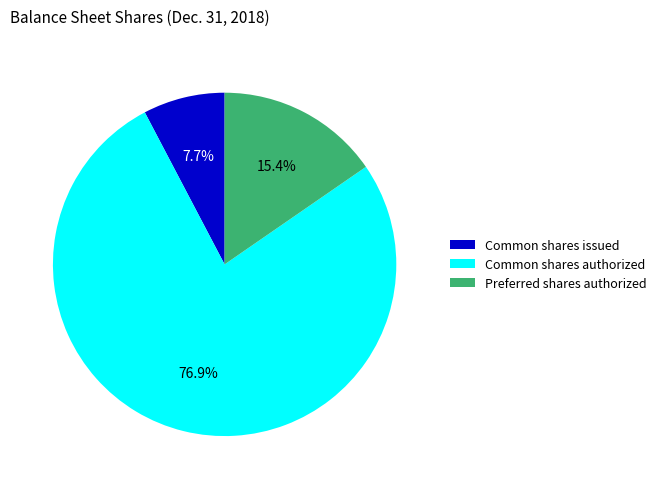

Approximately how many times larger is the value at Common shares authorized compared to Preferred shares authorized?

5.0